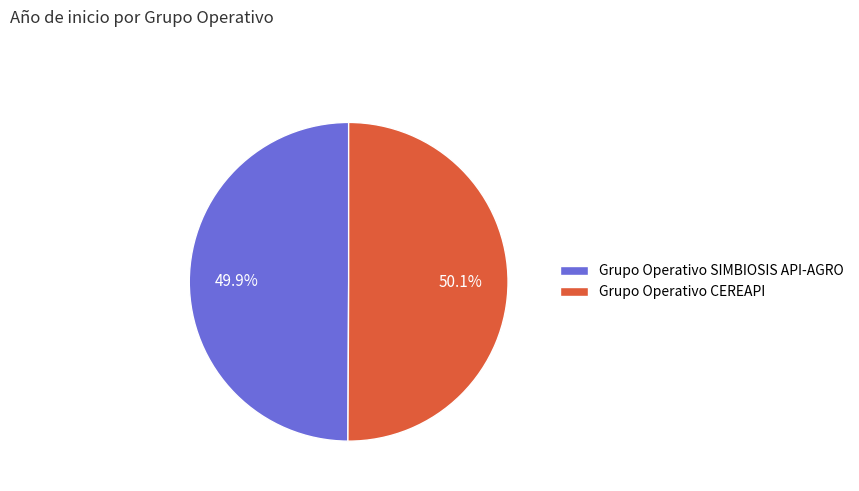

To the nearest percent, what portion does Grupo Operativo SIMBIOSIS API-AGRO represent?

50%